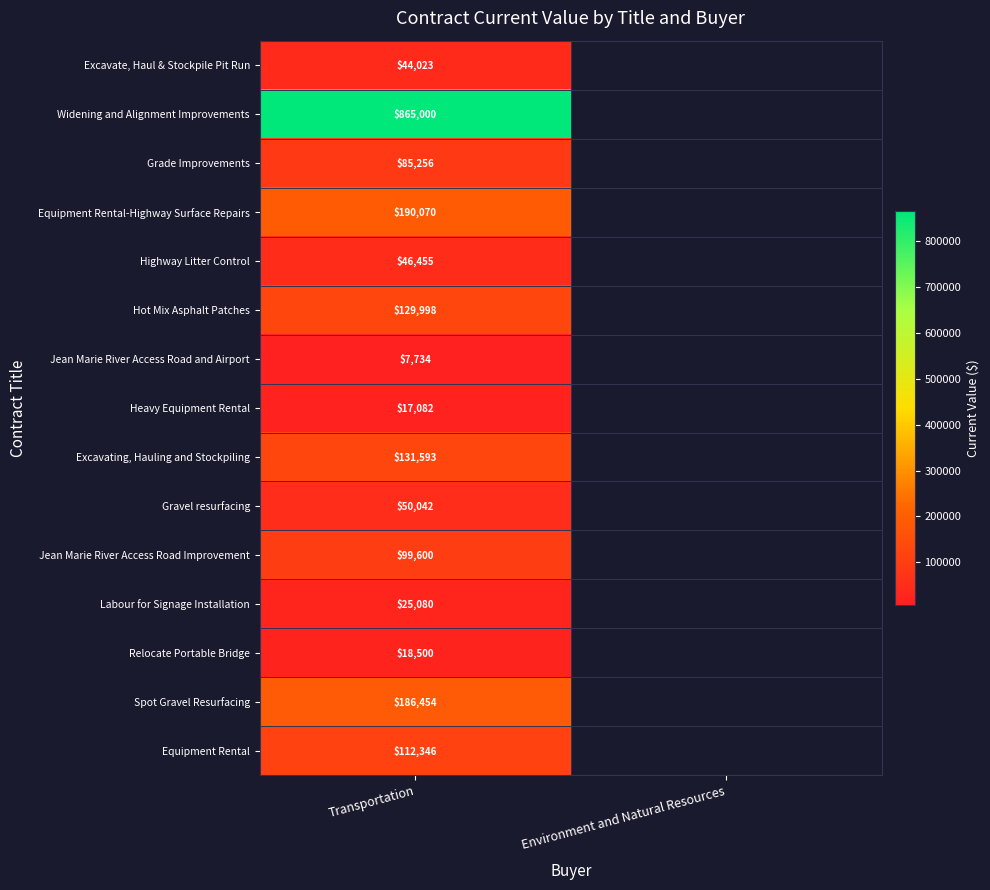

Rank the series at Transportation from lowest to highest value.

Jean Marie River Access Road and Airport, Heavy Equipment Rental, Relocate Portable Bridge, Labour for Signage Installation, Excavate, Haul & Stockpile Pit Run, Highway Litter Control, Gravel resurfacing, Grade Improvements, Jean Marie River Access Road Improvement, Equipment Rental, Hot Mix Asphalt Patches, Excavating, Hauling and Stockpiling, Spot Gravel Resurfacing, Equipment Rental-Highway Surface Repairs, Widening and Alignment Improvements